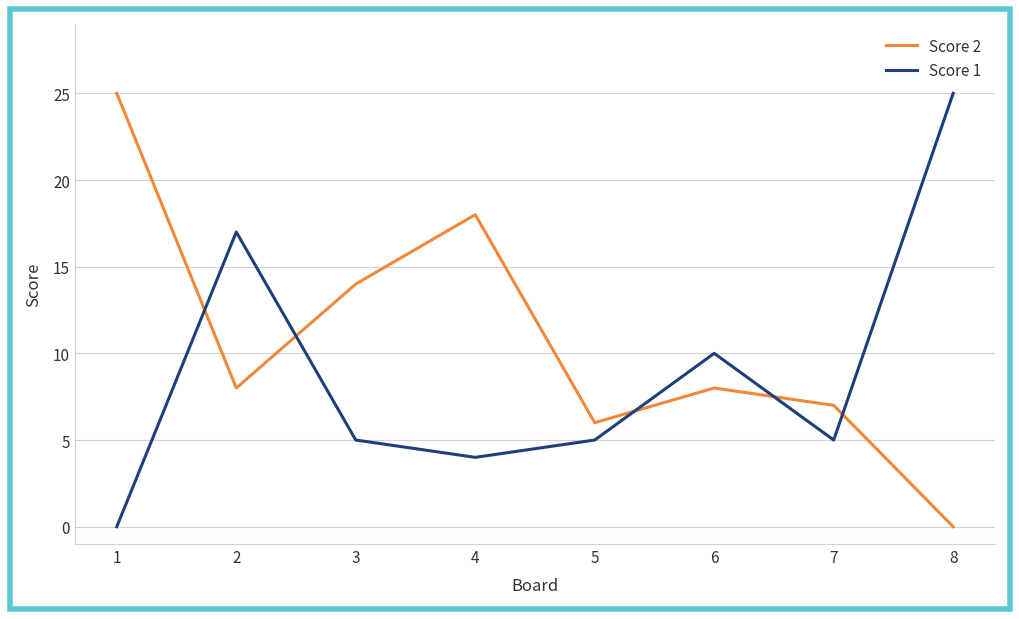

At which label does Score 2 first exceed 8?

1